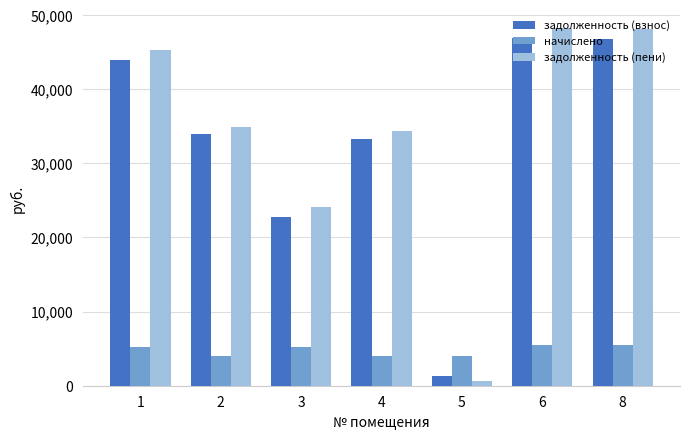

Count the number of categories in the chart.

7